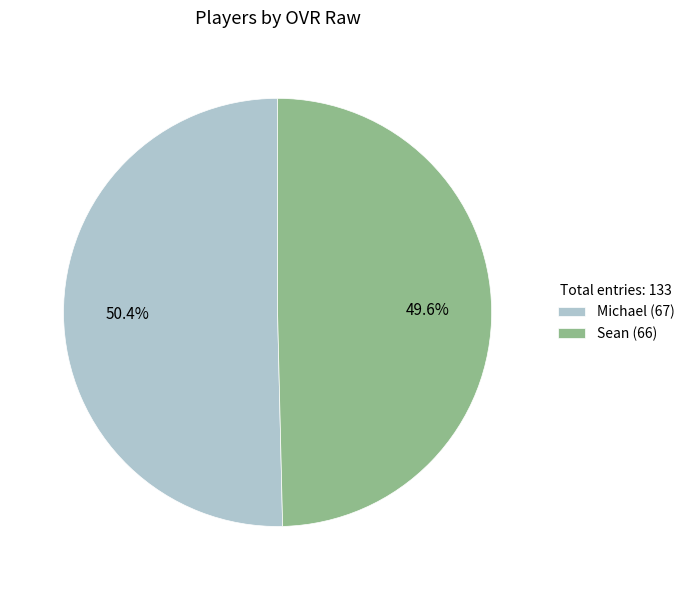

Combined, what portion of the pie is Sean and Michael?

100.0%